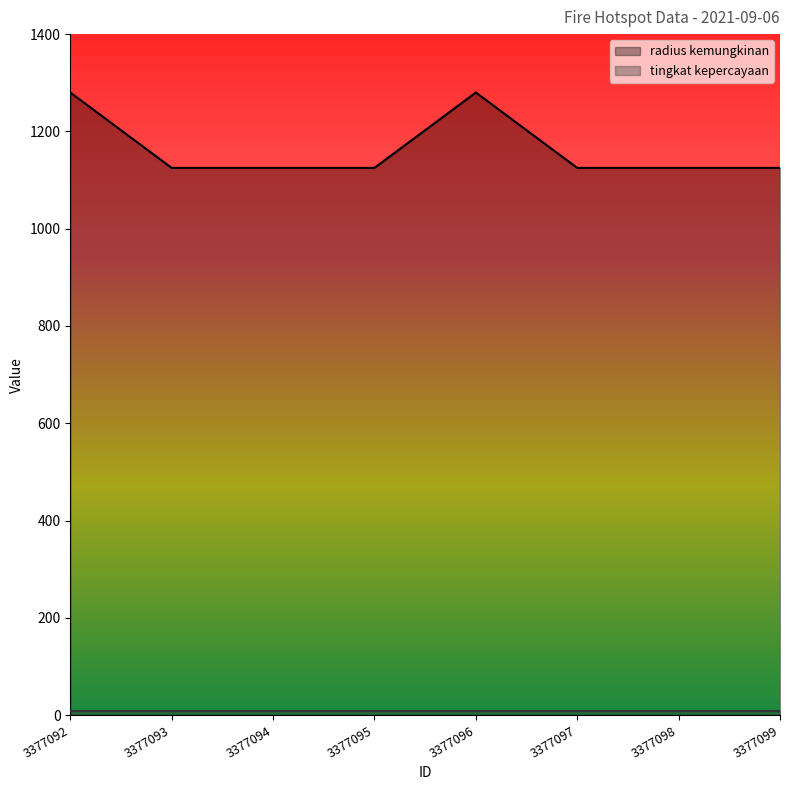

At which category does the data reach its first local peak?

3377096